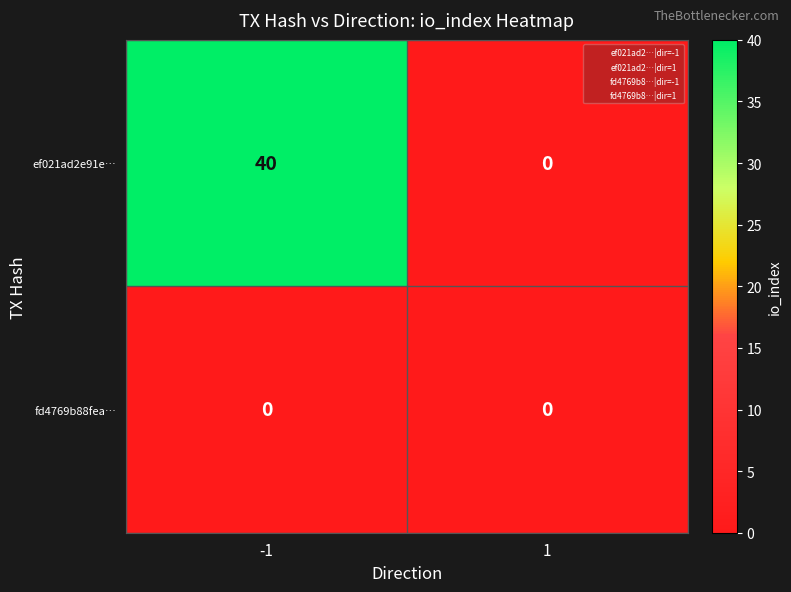

Which series has the largest total across all categories?

ef021ad2e91e…